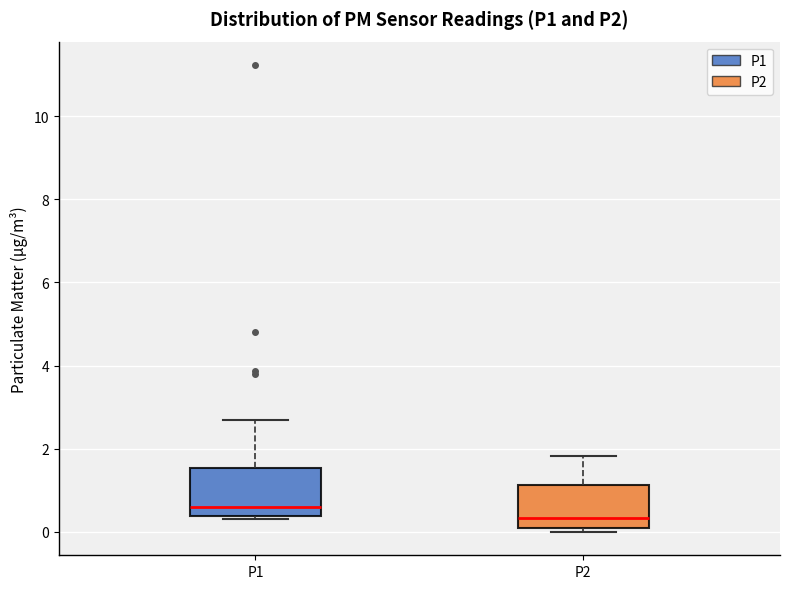

Where does the median line of the box for P1 sit on the y-axis? The values are not printed on the chart, so give them approximately, as read against the axis.

0.6